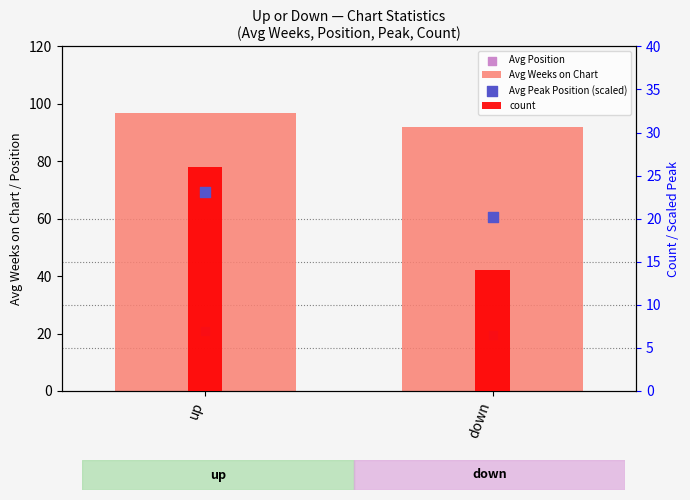

At which category is the sum across all series the highest?

up